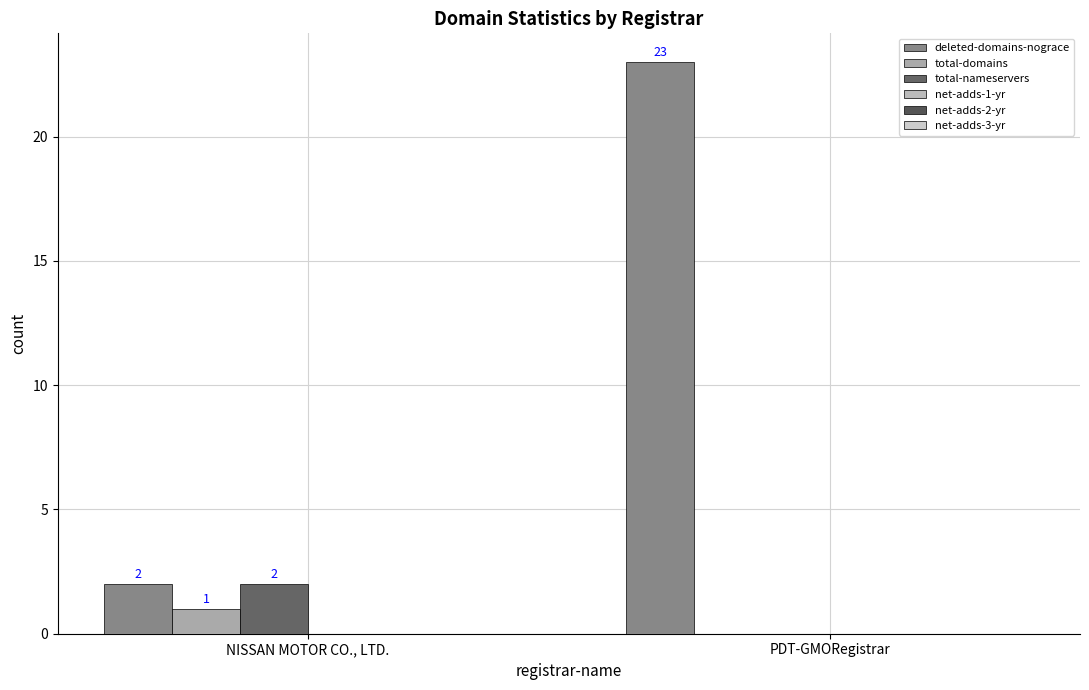

At how many categories does at least one series exceed 8?

1